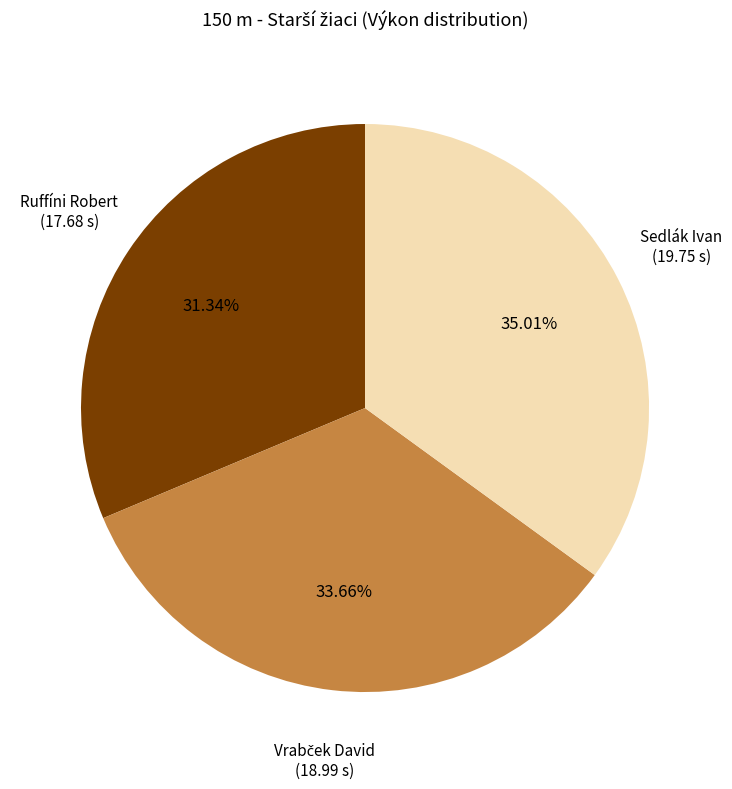

Is there any slice that represents more than half of the pie?

No